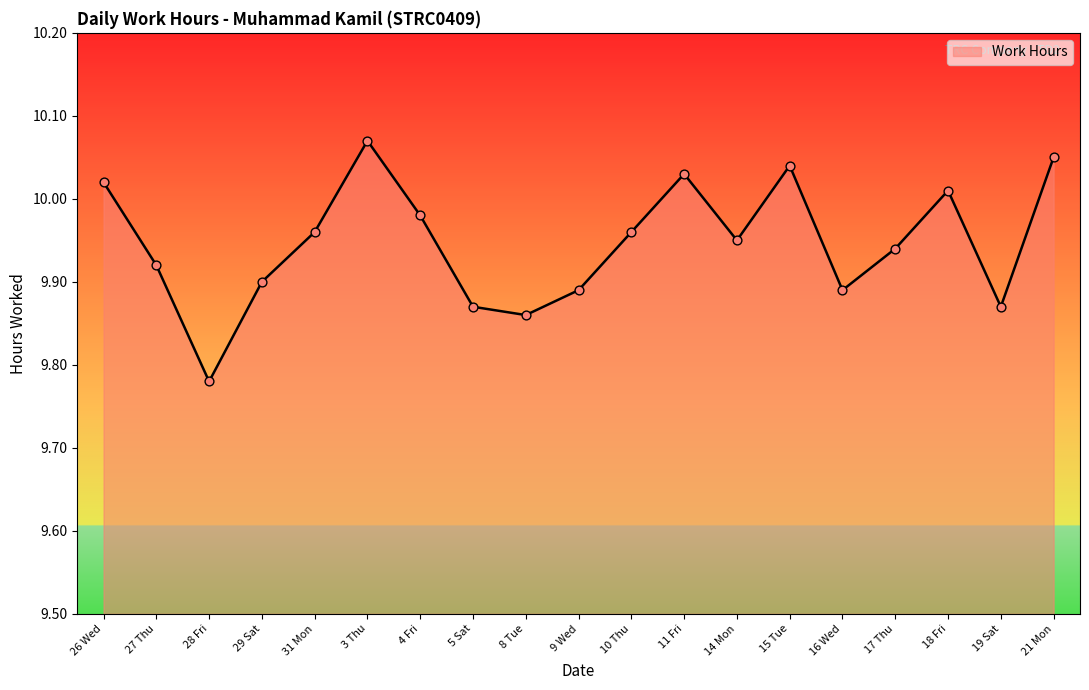

Which has a higher value, 31 Mon or 5 Sat?

31 Mon